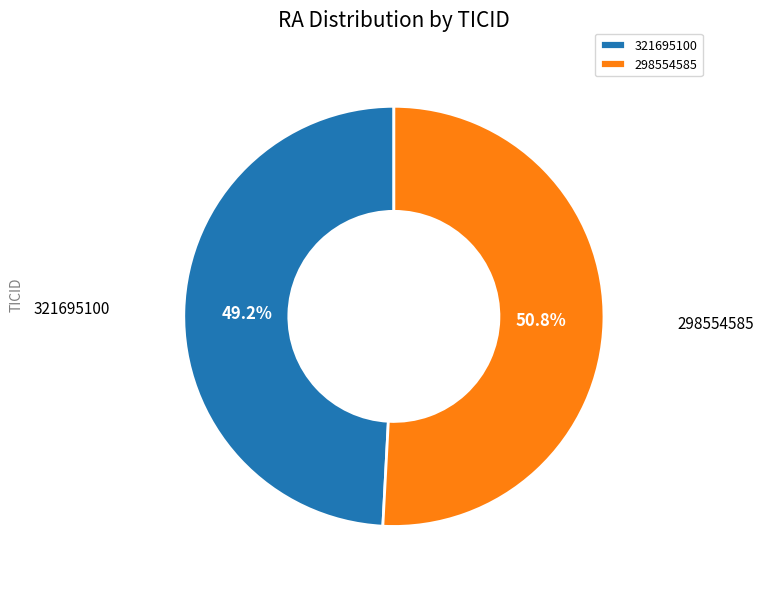

Which category accounts for the majority?

298554585